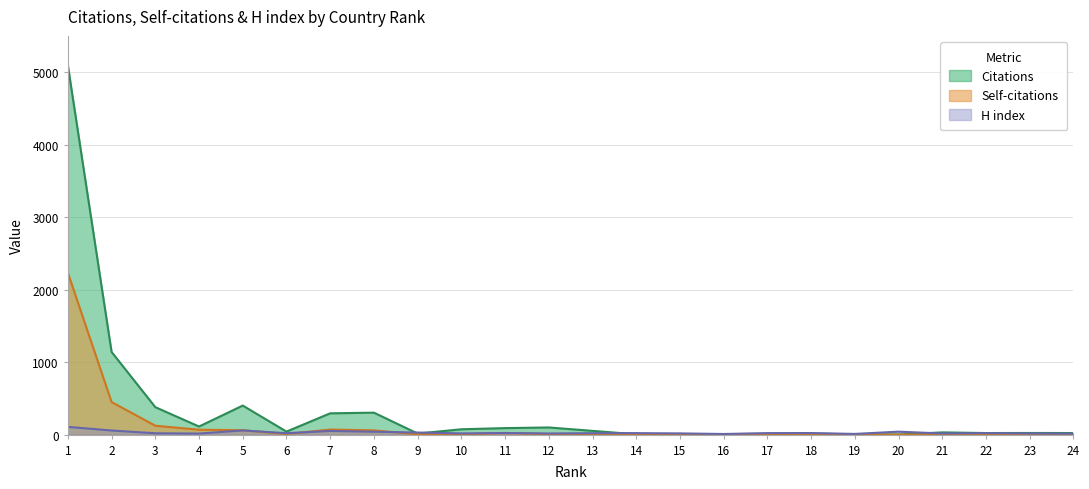

Rank the categories by Citations value from lowest to highest.

20, 19, 14, 16, 15, 17, 18, 9, 22, 24, 23, 21, 6, 13, 10, 11, 12, 4, 7, 8, 3, 5, 2, 1